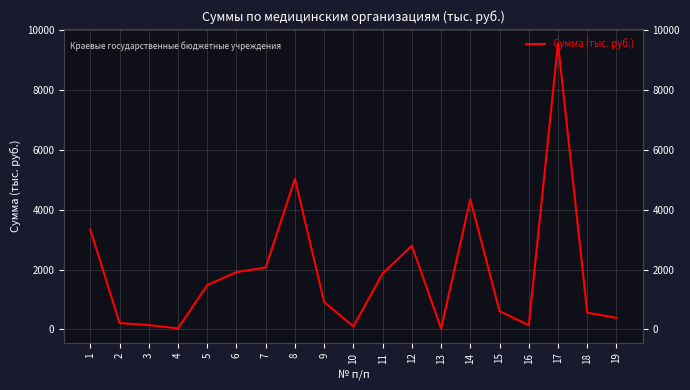

True or false: the data shows 42.7 at 10.

False